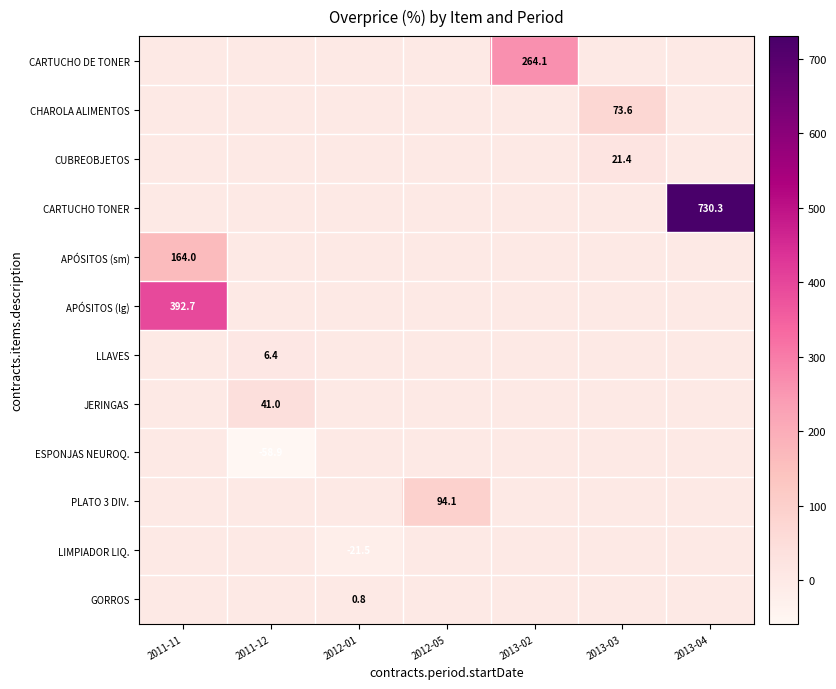

Is the value of CARTUCHO DE TONER at 2013-02 greater than the value of ESPONJAS NEUROQ. at 2011-12?

Yes